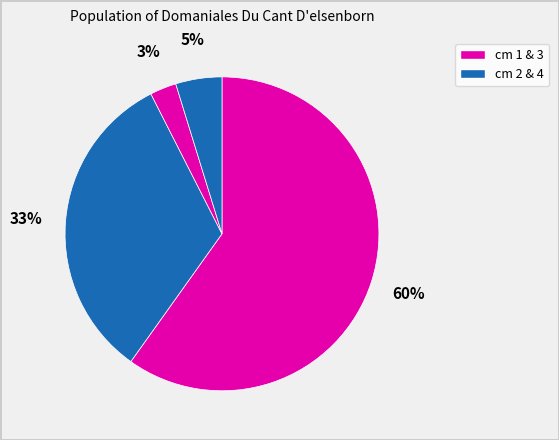

How many slices are in this pie chart?

4